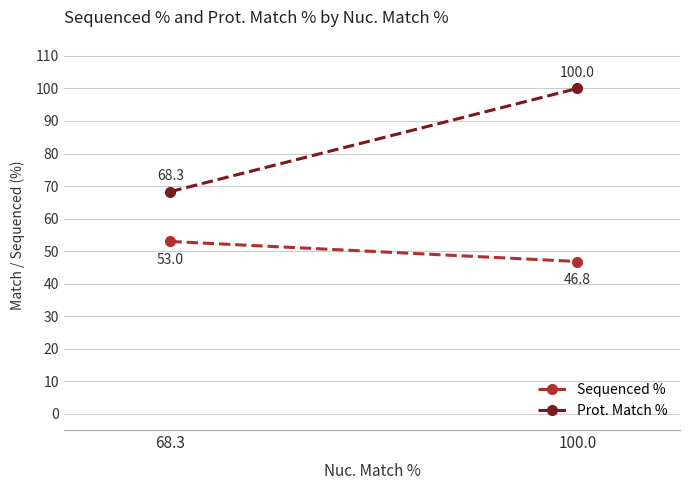

Is it true that Prot. Match % equals 68.3 at 68.3?

True